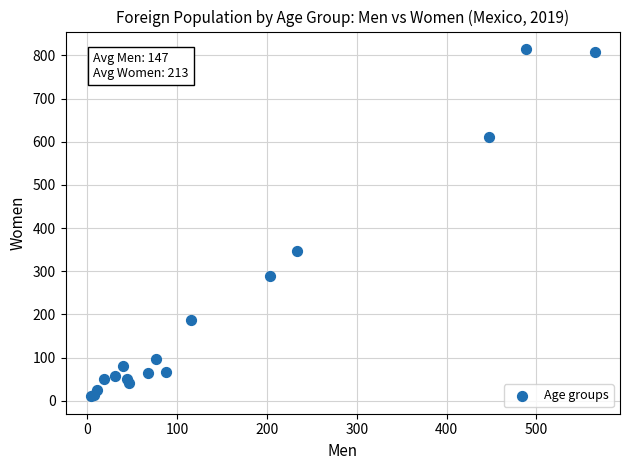

What Y value in the scatter plot is closest to 412?

346